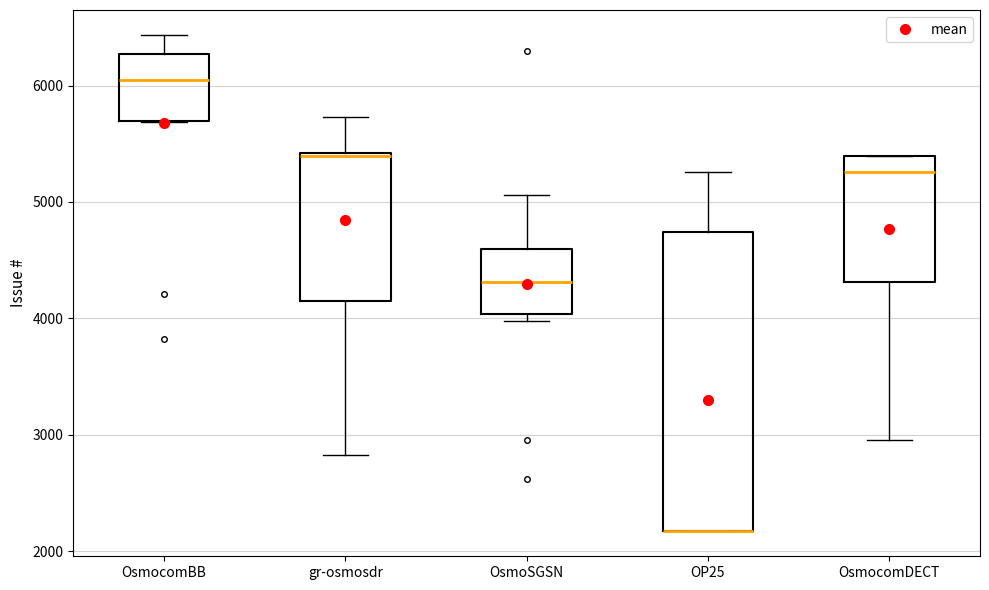

Which box is the tallest, from its lower edge to its upper edge?

OP25